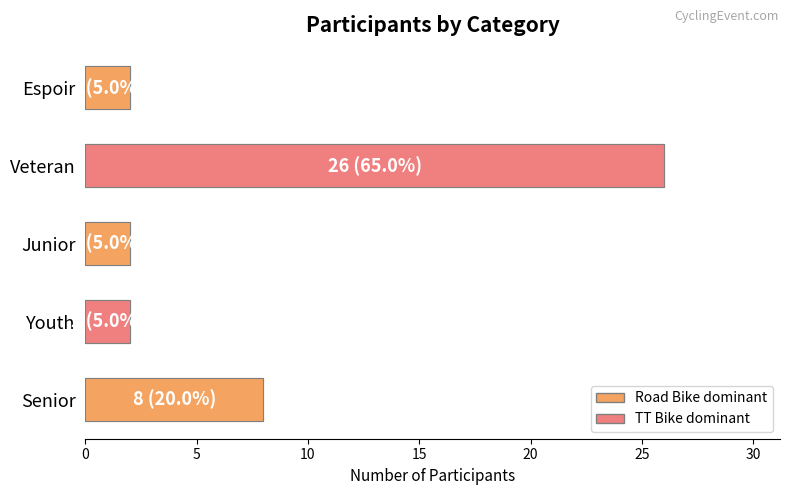

Reading left to right, transcribe all the data shown in this chart.

8	2	2	26	2